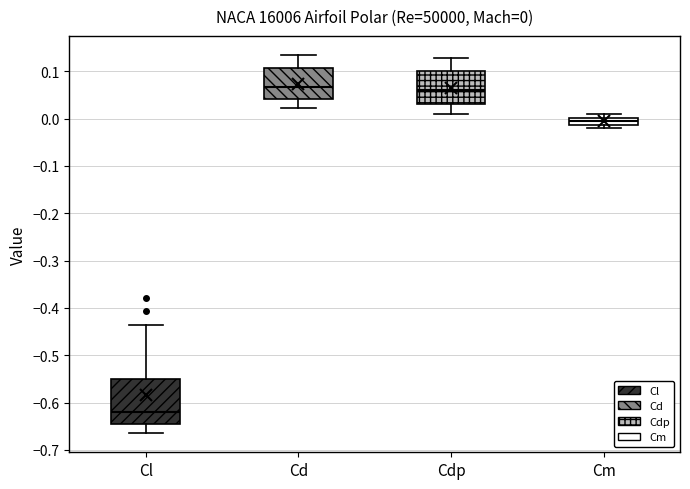

Which box is the tallest, from its lower edge to its upper edge?

Cl